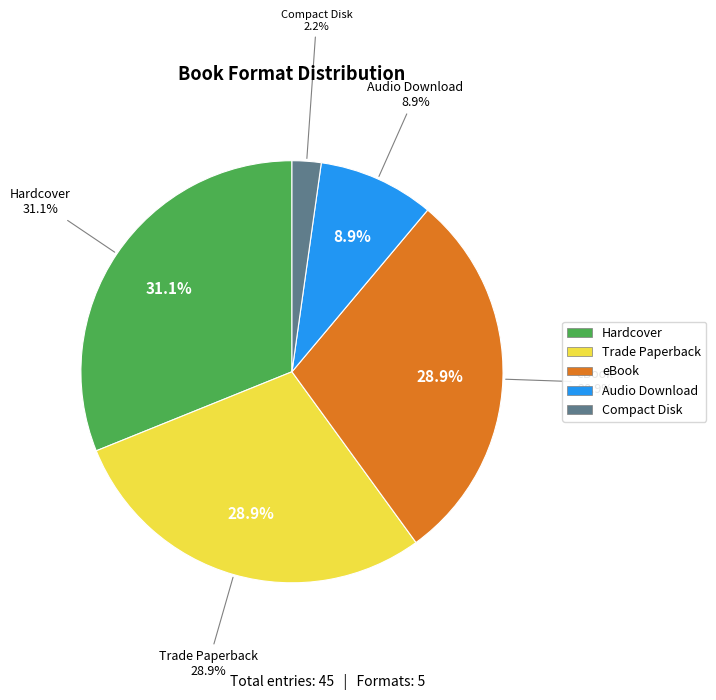

To the nearest percent, what is the average slice percentage?

20%